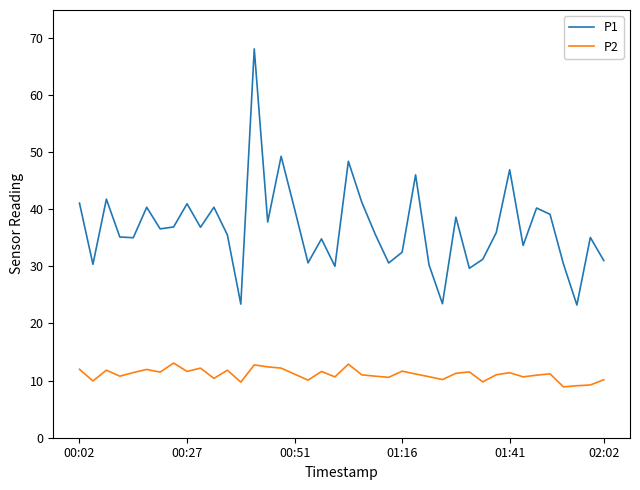

Rank the series by their maximum value, from lowest to highest.

P2, P1